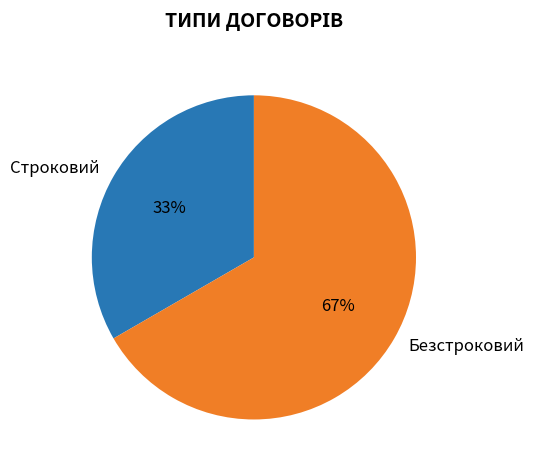

What is the ratio of the value at Строковий to the value at Безстроковий?

0.5